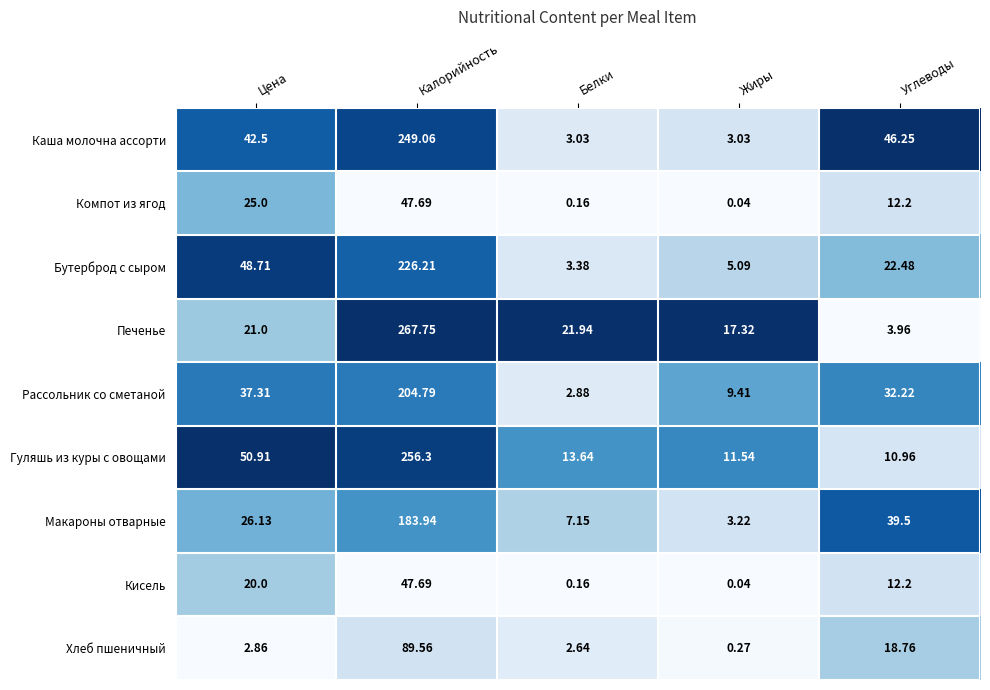

Where does the Рассольник со сметаной series first go above 32?

Цена